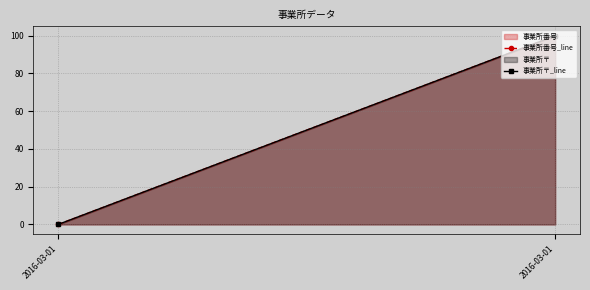

Where is 事業所番号_line nearest to the value 49?

2016-03-01